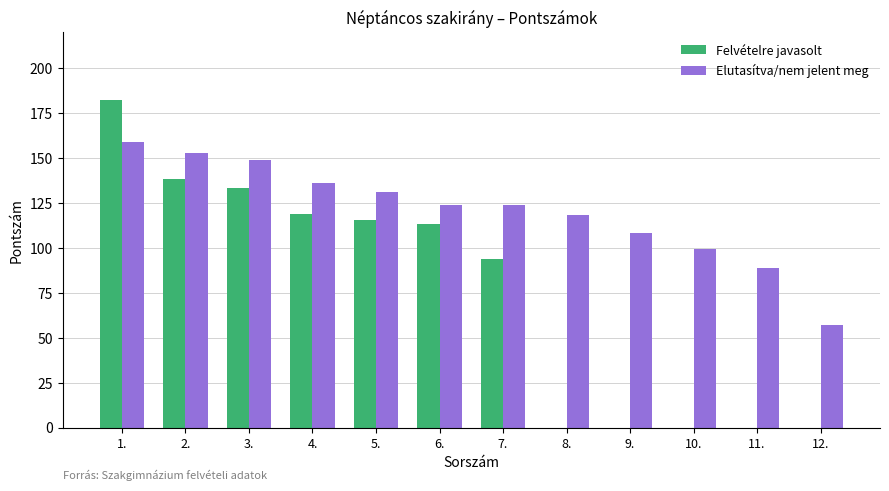

What are all the series names shown in the legend?

Felvételre javasolt, Elutasítva/nem jelent meg